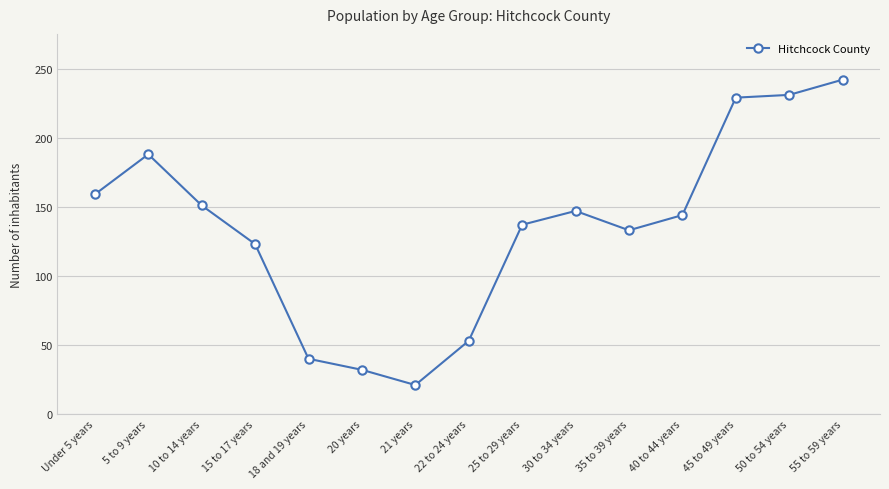

What is the change in value from Under 5 years to 10 to 14 years?

-8